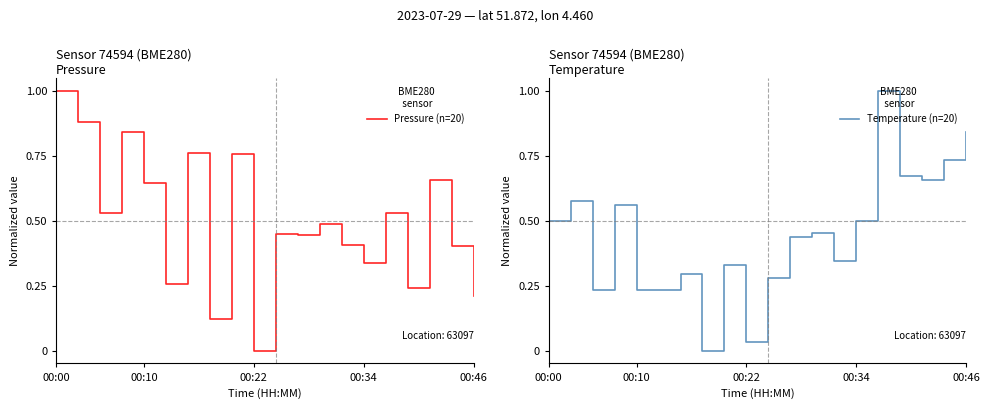

After their last crossing, which series has the higher values: Pressure (n=20) or Temperature (n=20)?

Temperature (n=20)